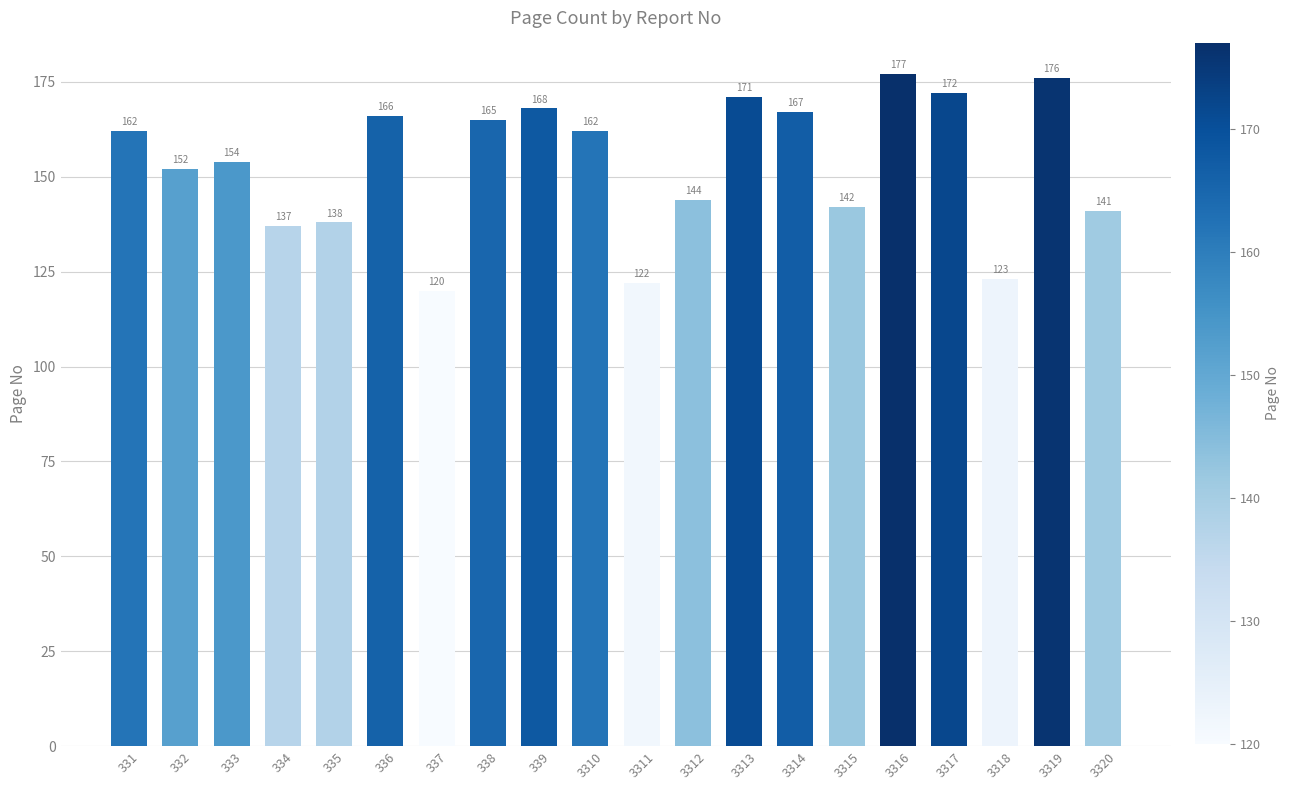

Which category has the highest value across all series?

3316